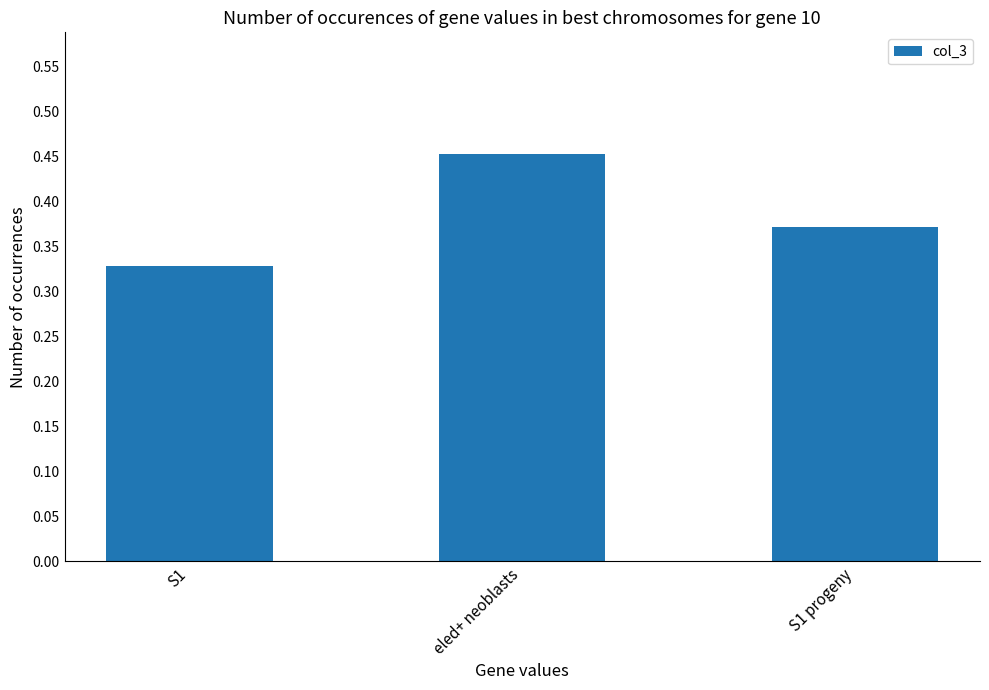

Is it true that the value at eled+ neoblasts is 0.3?

False